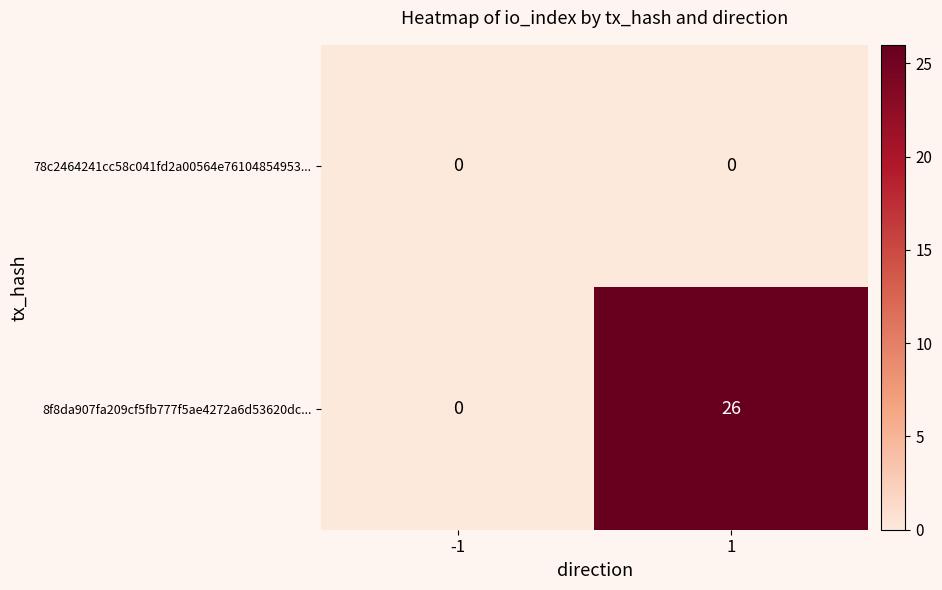

Which series has the widest spread of values?

8f8da907fa209cf5fb777f5ae4272a6d53620dc...